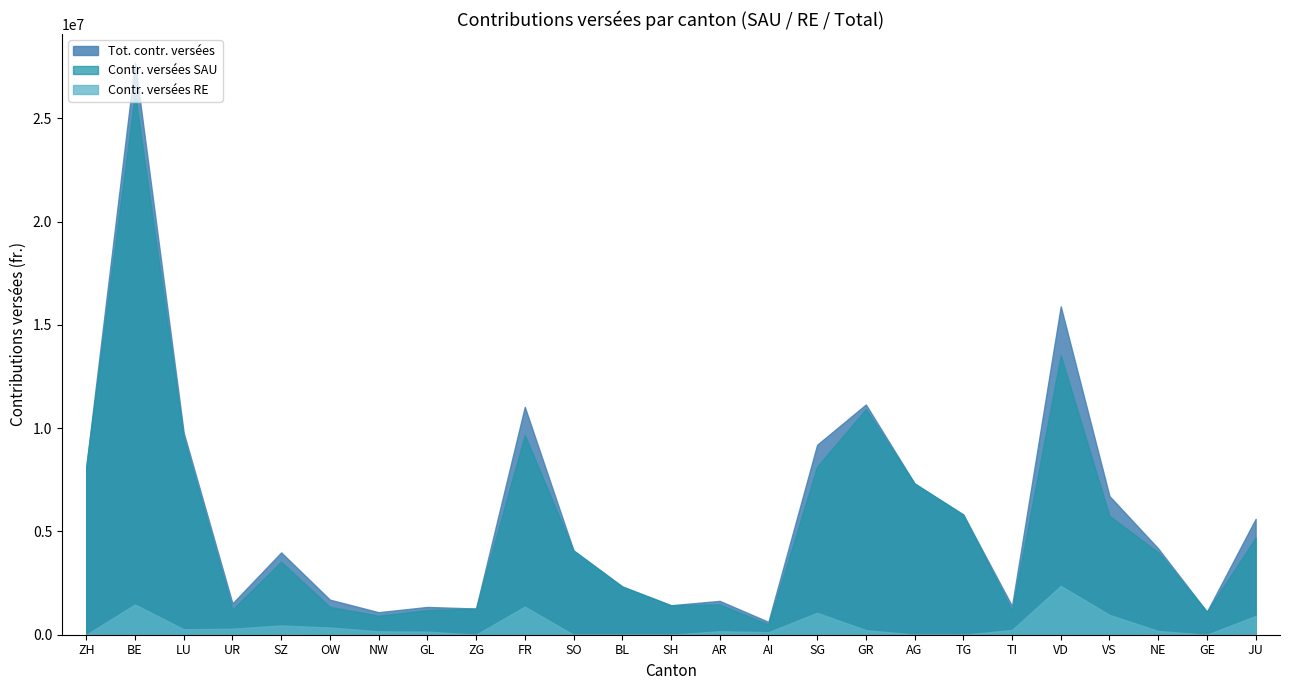

True or false: Contr. versées RE and Tot. contr. versées cross at least once.

False